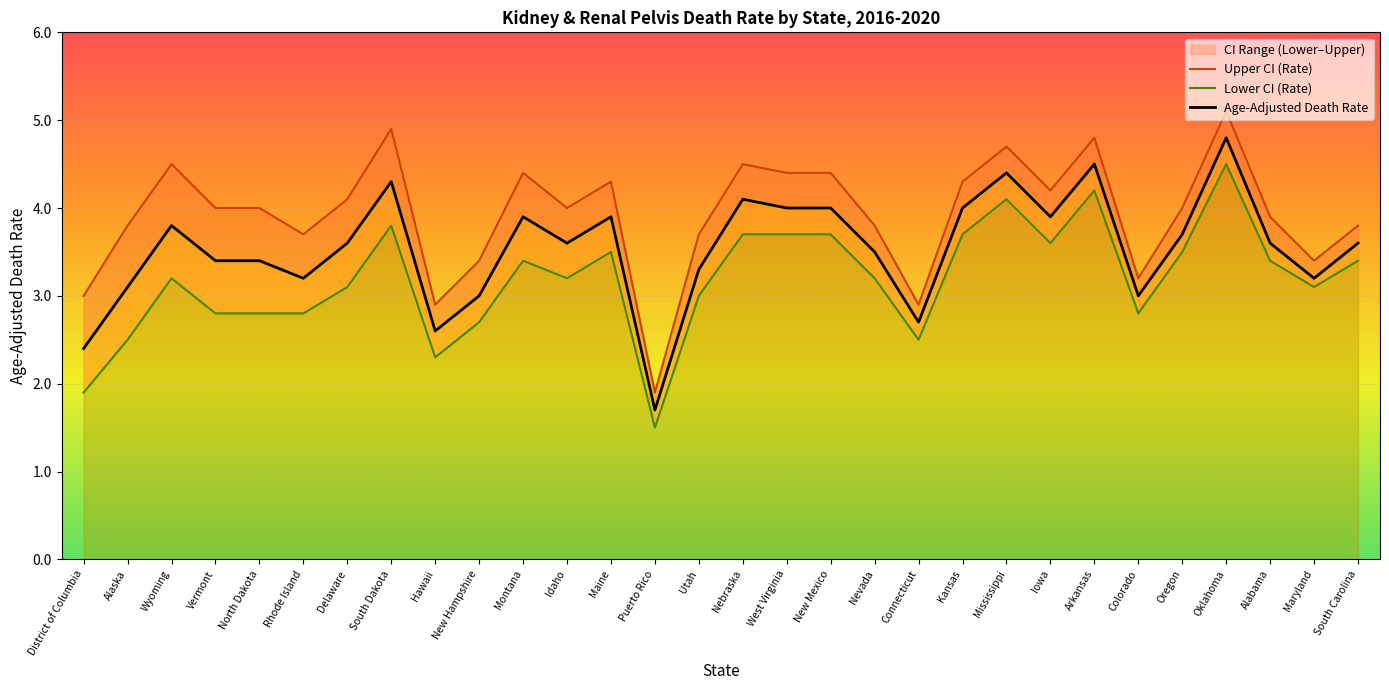

At which category is the sum across all series the highest?

Oklahoma